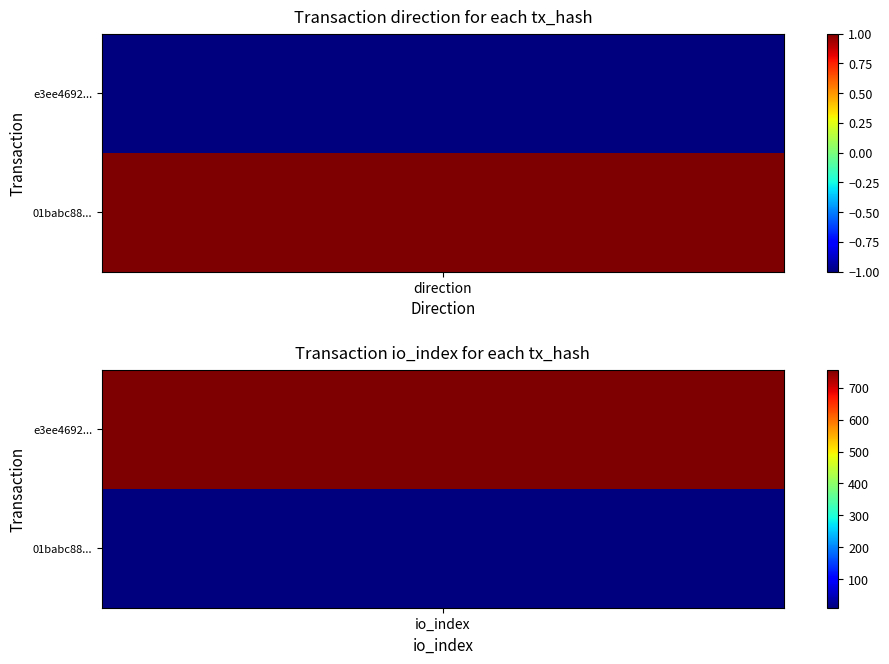

The 01babc883f354cbe537e34143272381db8e3e6a series shows 2 at 0. True or false?

False